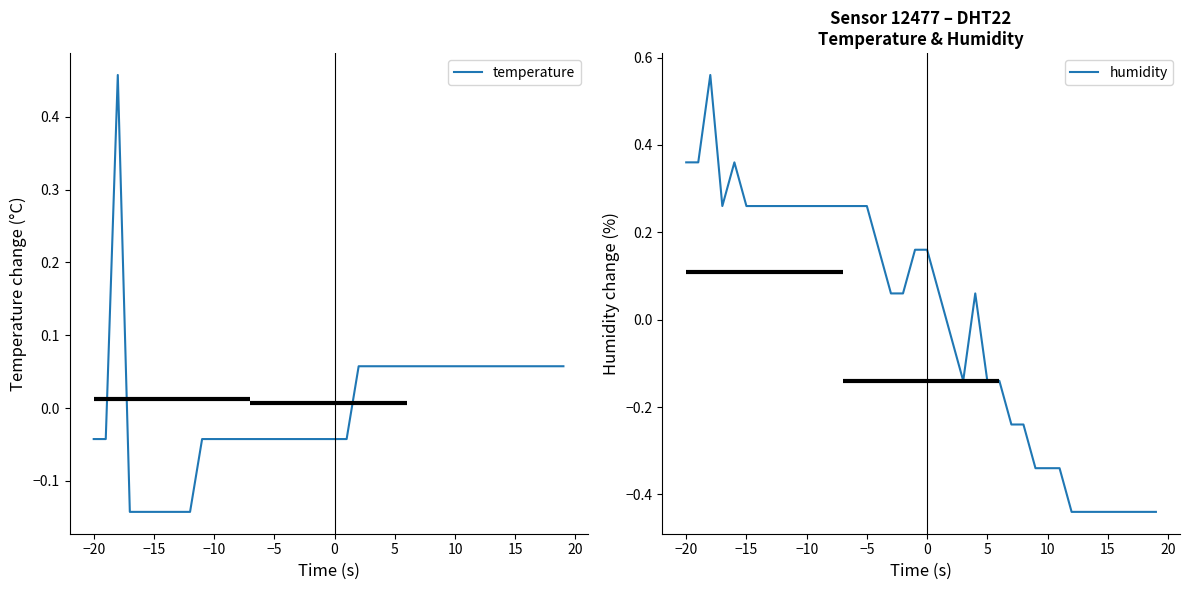

True or false: humidity has a value of 0.5 at −20.

False